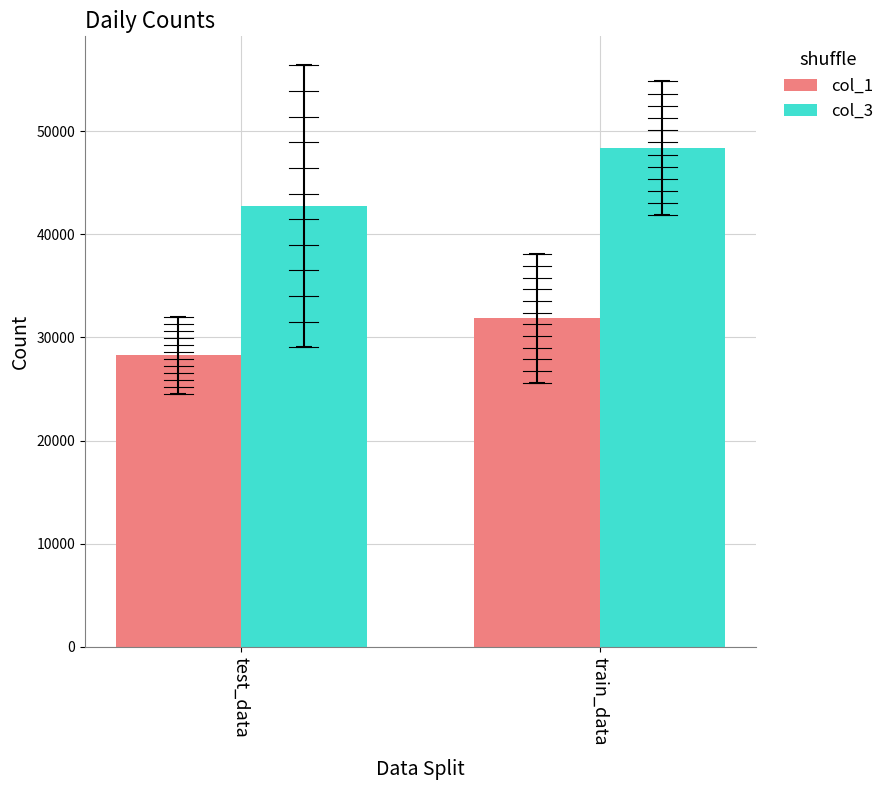

What is the label of the 1st bar from the right?

train_data